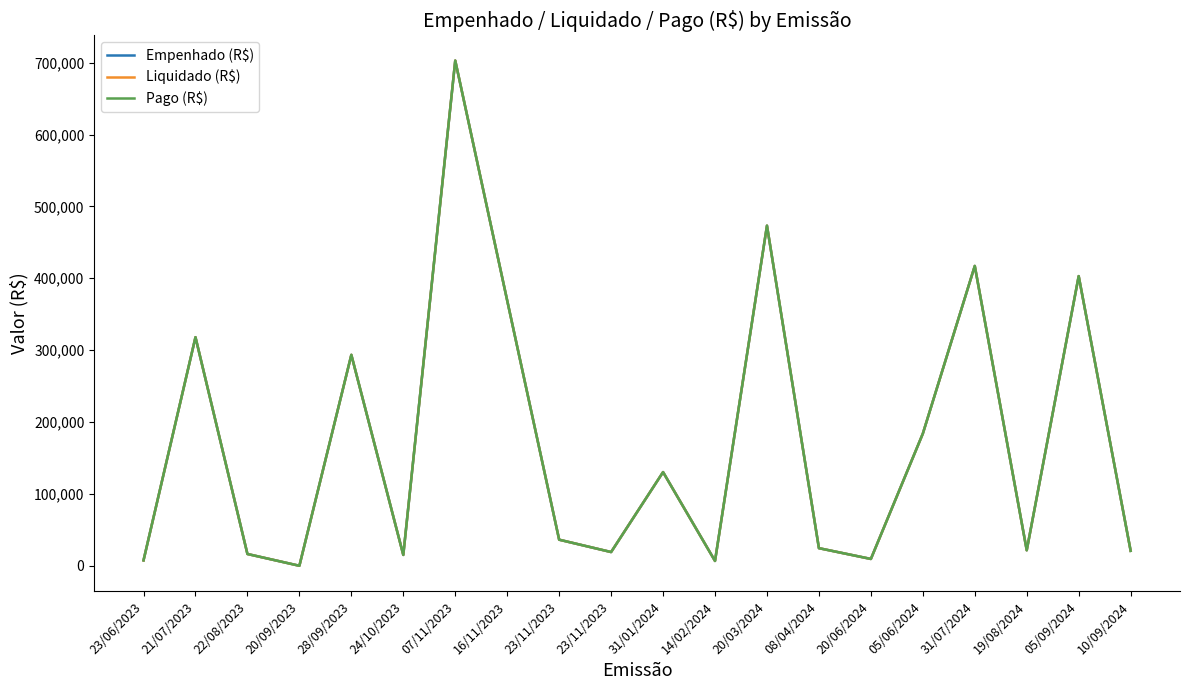

Is this an area chart (filled region under the line)?

No